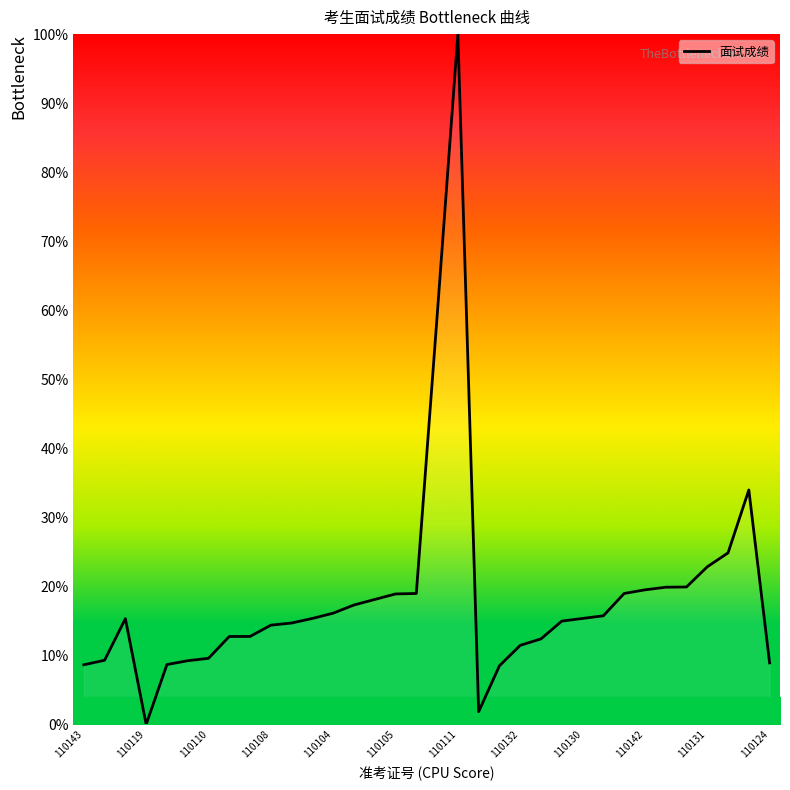

What is the average value?

18.5